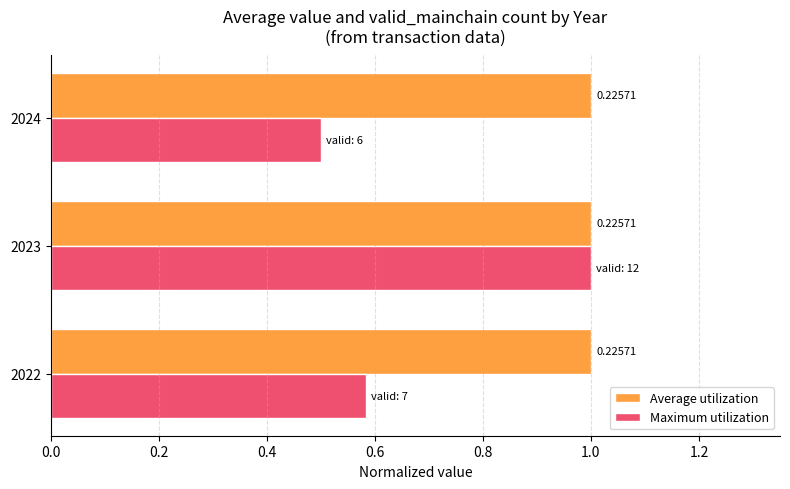

What are all the series names shown in the legend?

Average utilization, Maximum utilization